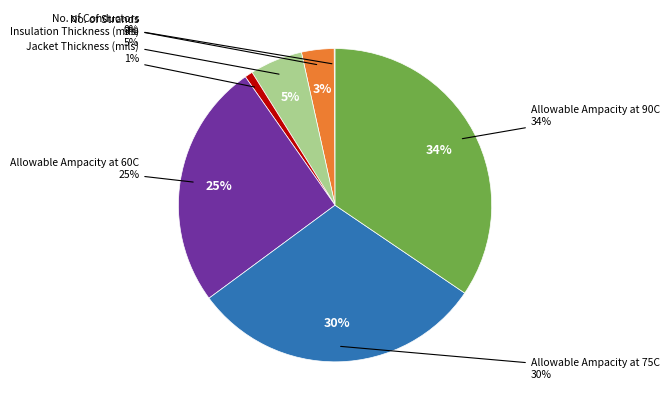

Count the number of slices in the pie.

7